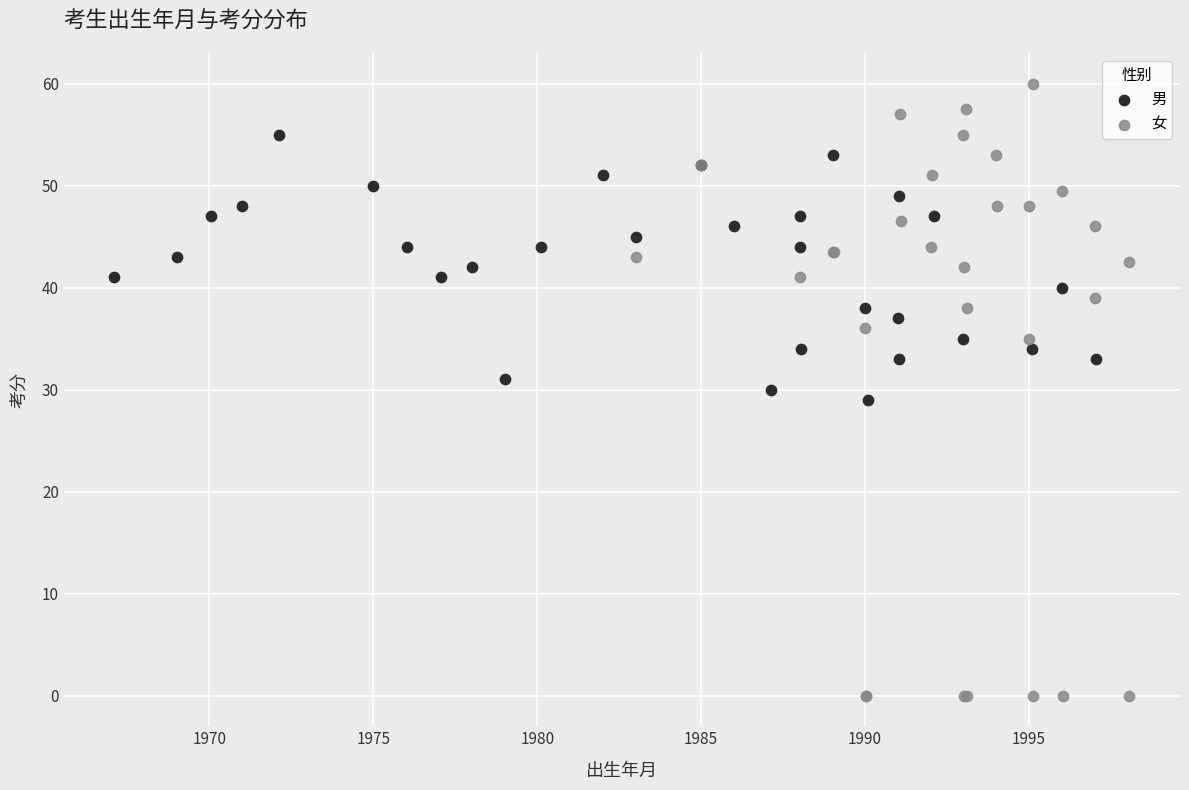

Which series contains the lowest Y value?

女